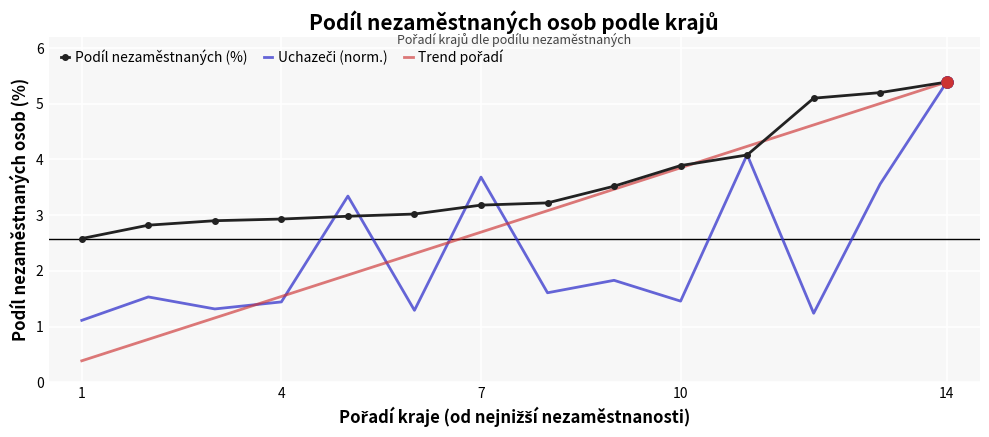

What is the smallest value displayed?

0.4